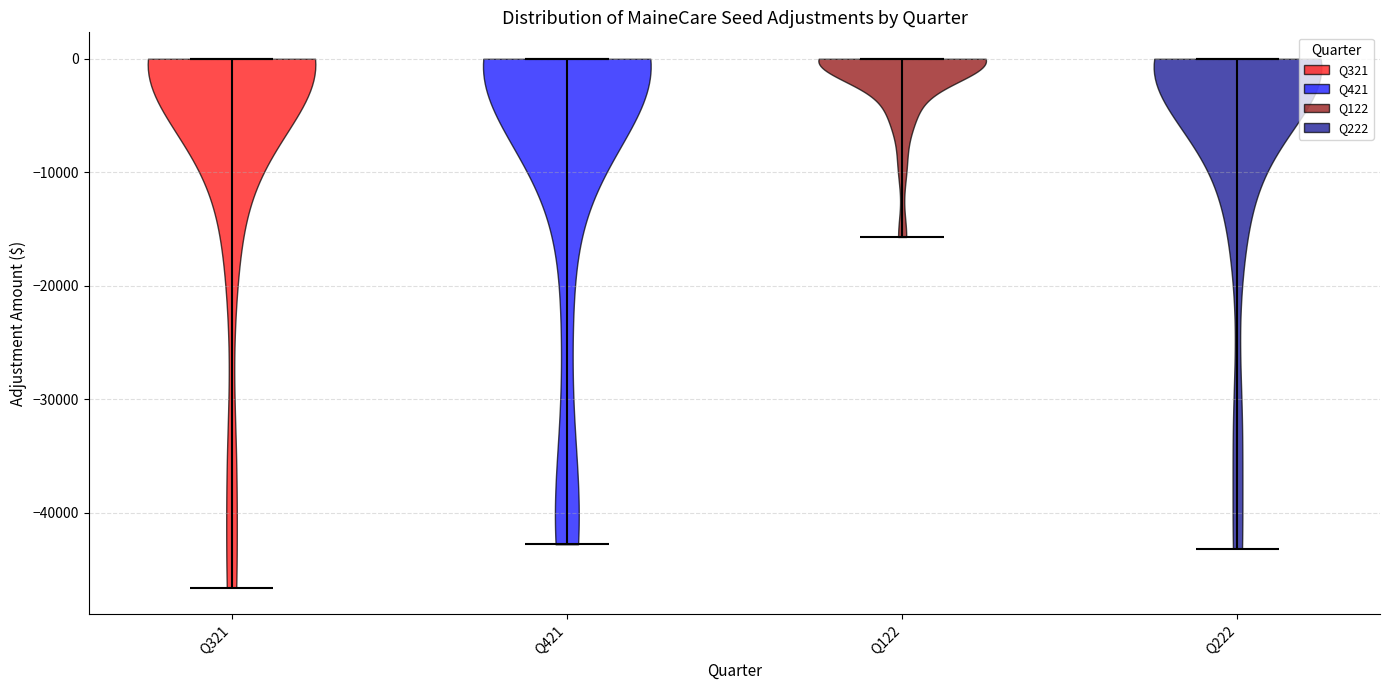

Reading left to right, read every violin against the y-axis: where its median line is, and the lowest and highest points it reaches. The values are not printed on the chart, so give them approximately, as read against the axis.

Q321: median line 0, lowest point -47000, highest point 0
Q421: median line 0, lowest point -43000, highest point 0
Q122: median line 0, lowest point -16000, highest point 0
Q222: median line 0, lowest point -43000, highest point 0